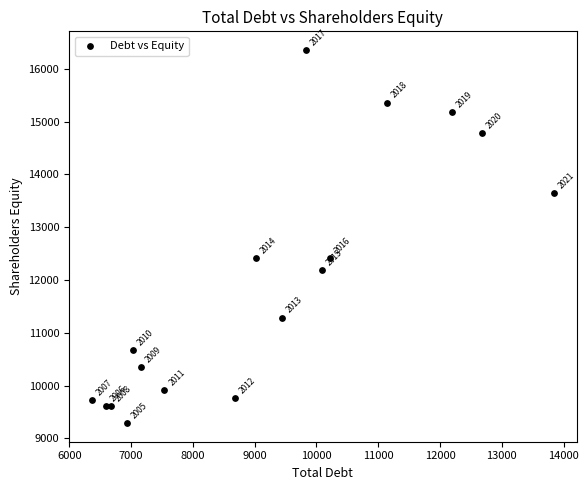

What Y value in the scatter plot is closest to 12824?

12409